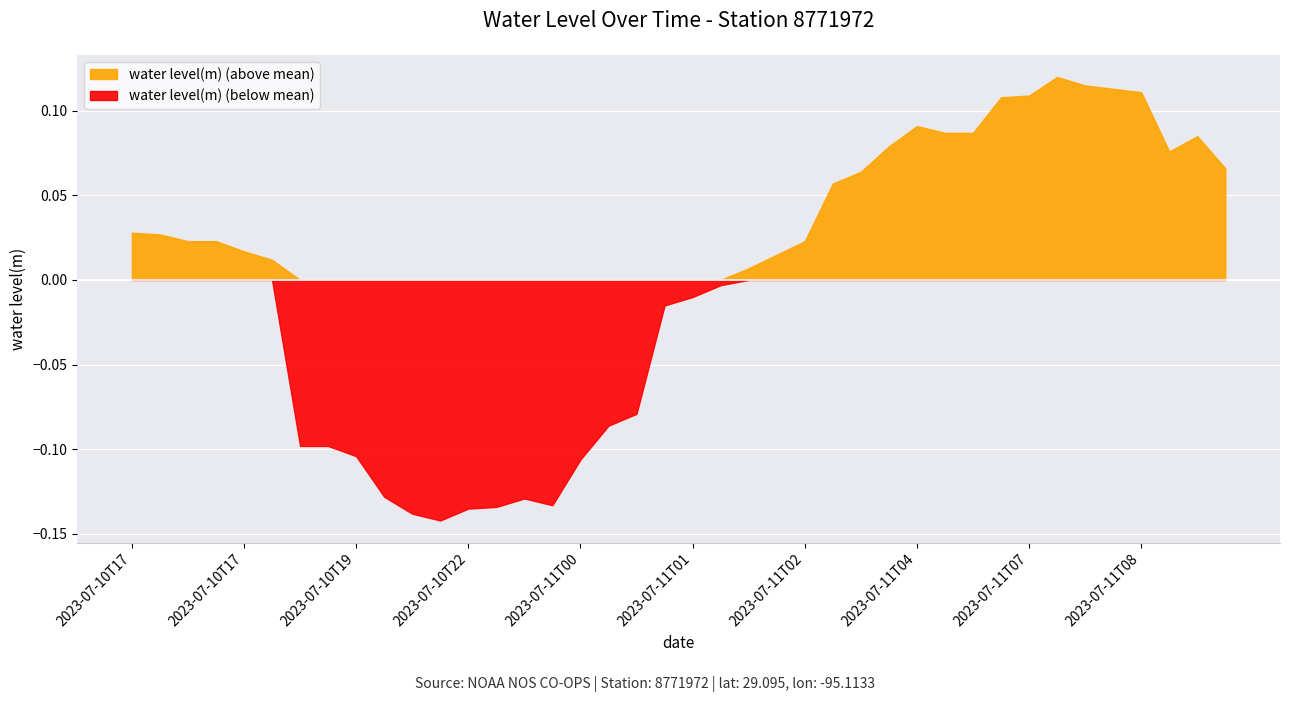

Which category has the lowest value across all series?

2023-07-10T22:42